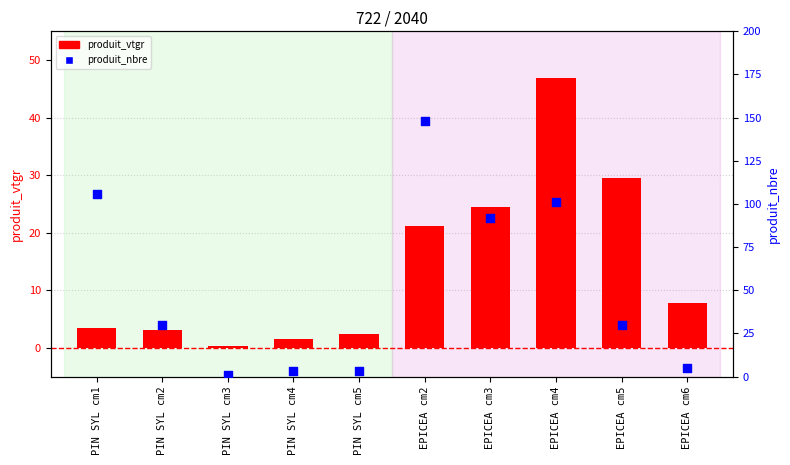

What are all the series names shown in the legend?

produit_vtgr, produit_nbre